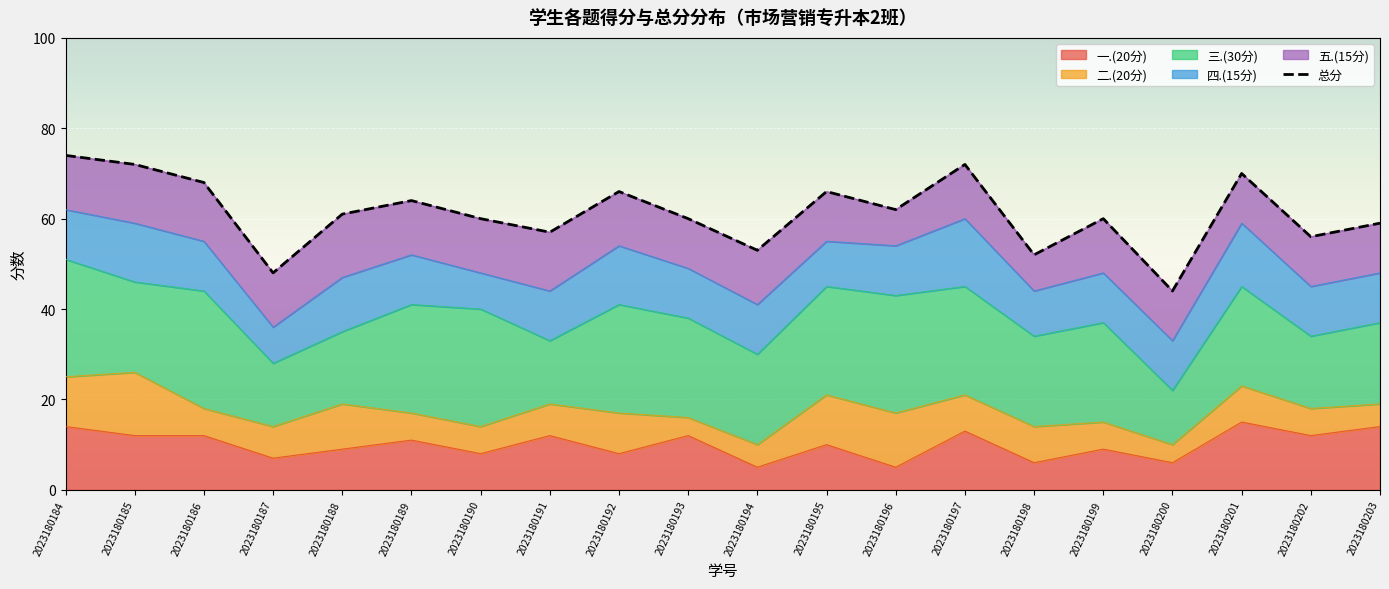

What is the value of the 6th point from the left?

64